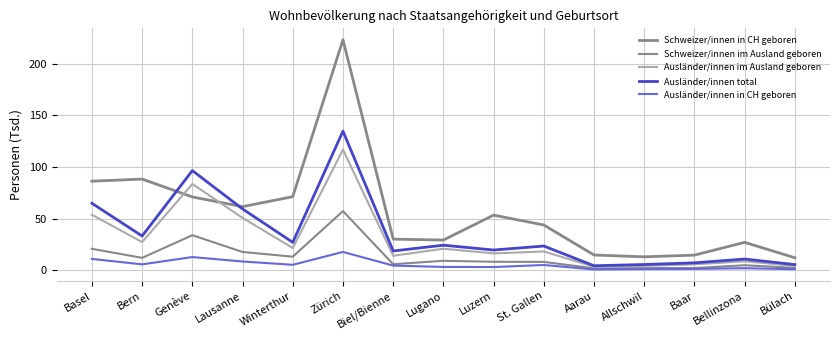

Between Lausanne and Lugano, which series saw the biggest shift?

Ausländer/innen total